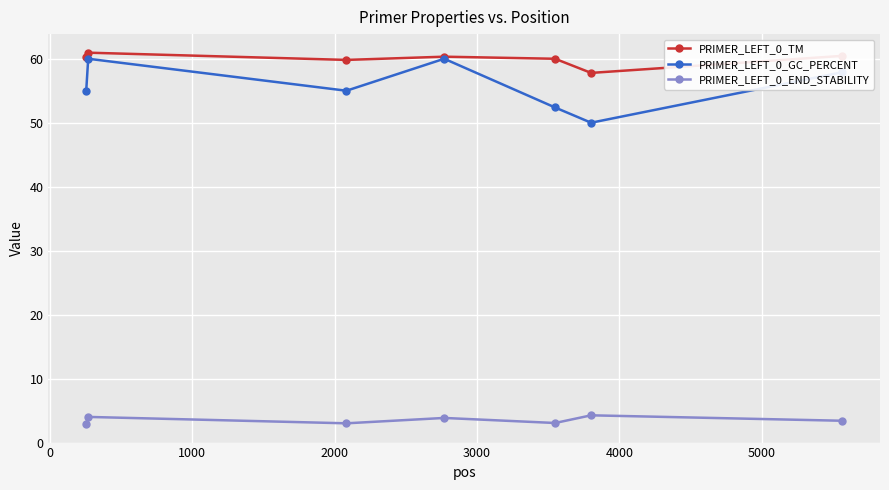

Which series has the largest range (max minus min)?

PRIMER_LEFT_0_GC_PERCENT